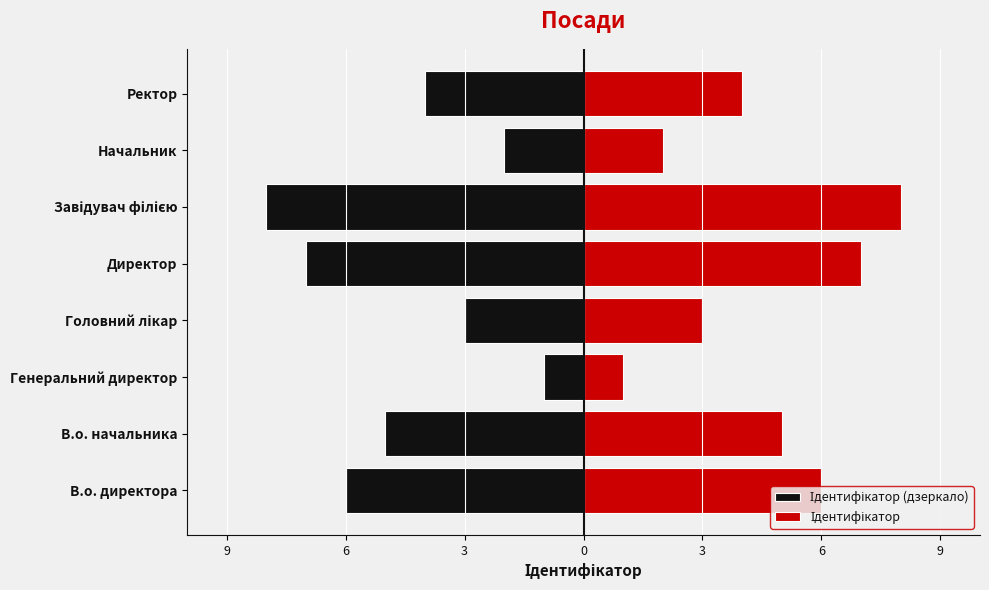

Between Генеральний директор and Начальник, which series saw the biggest shift?

Ідентифікатор (дзеркало)